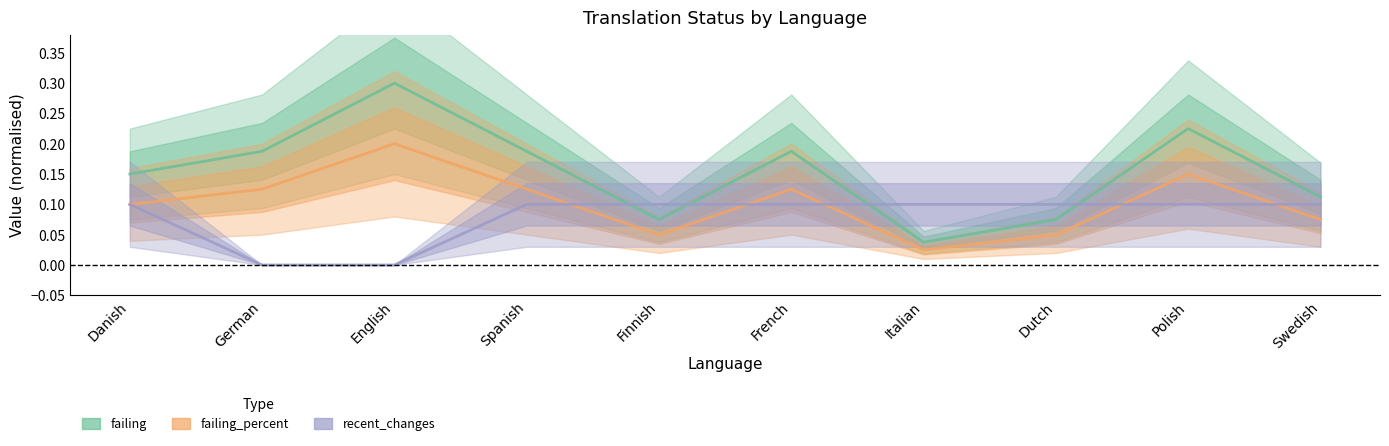

Read the failing_percent value at French.

0.1